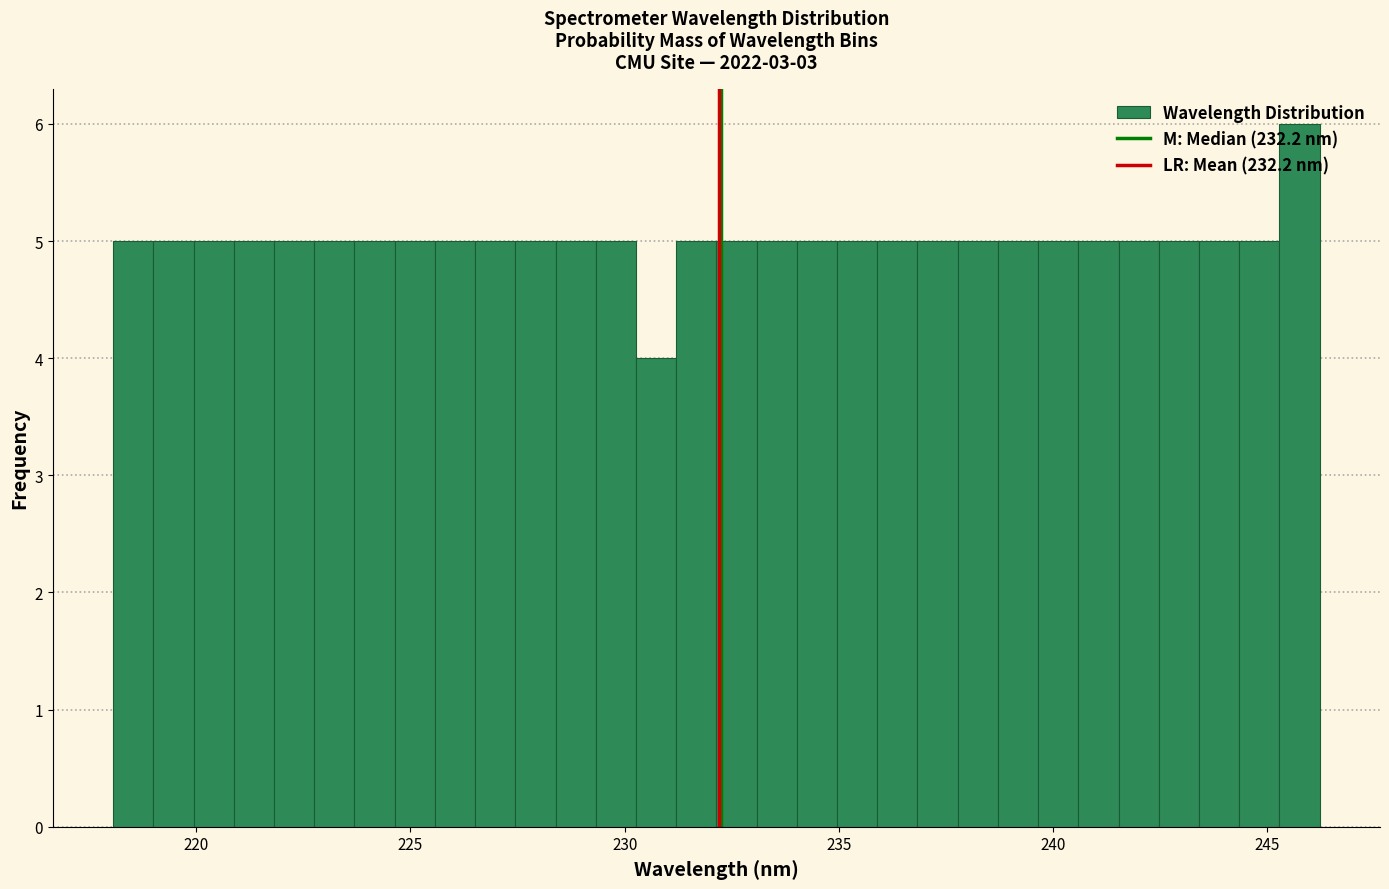

Around what value on the x-axis is the tallest bar? Give the approximate position of its centre, as read against the axis.

246.0